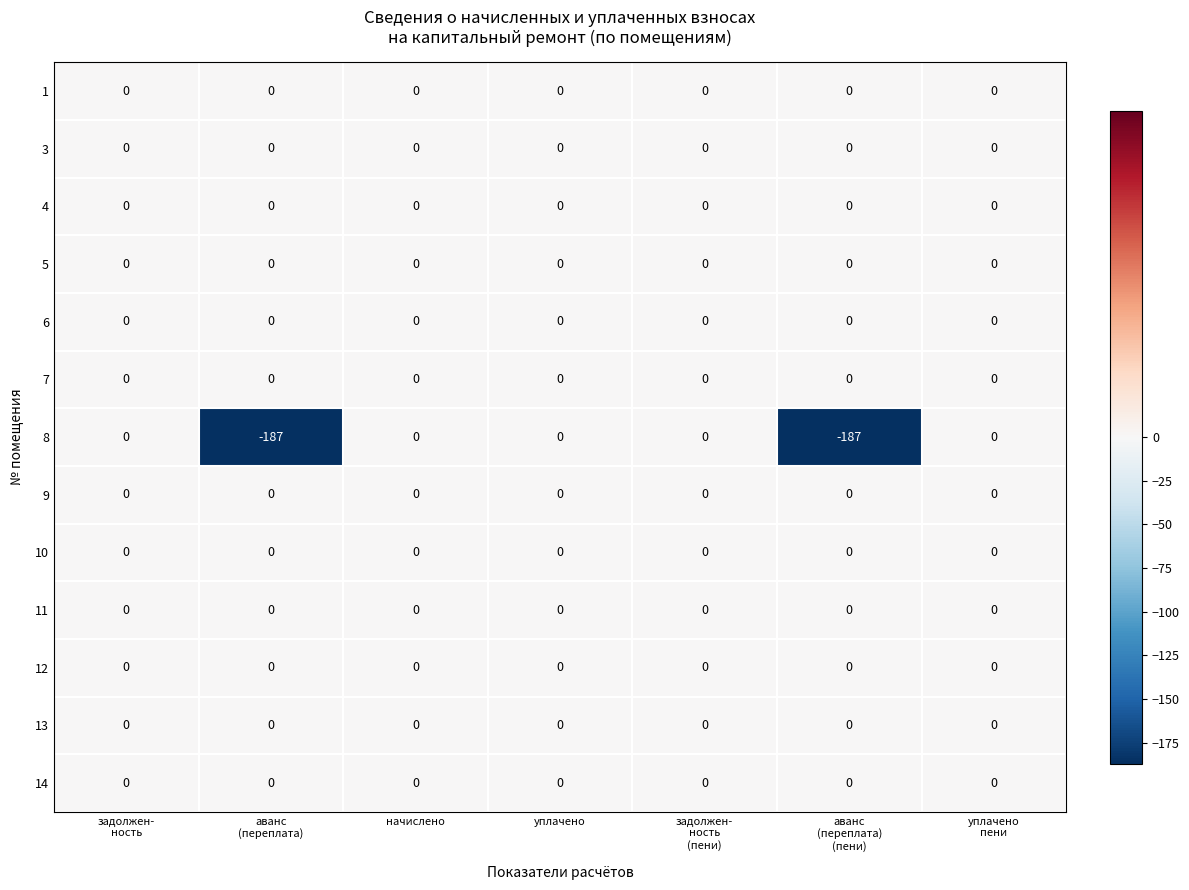

The value of 3 at уплачено is 0. True or false?

True